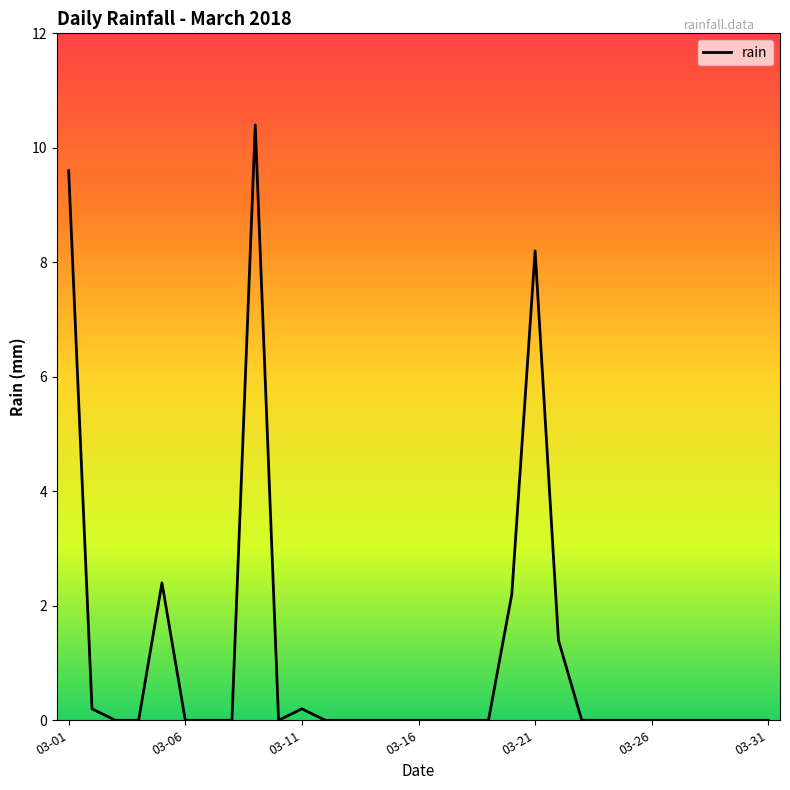

What is the maximum value shown in the chart?

10.4